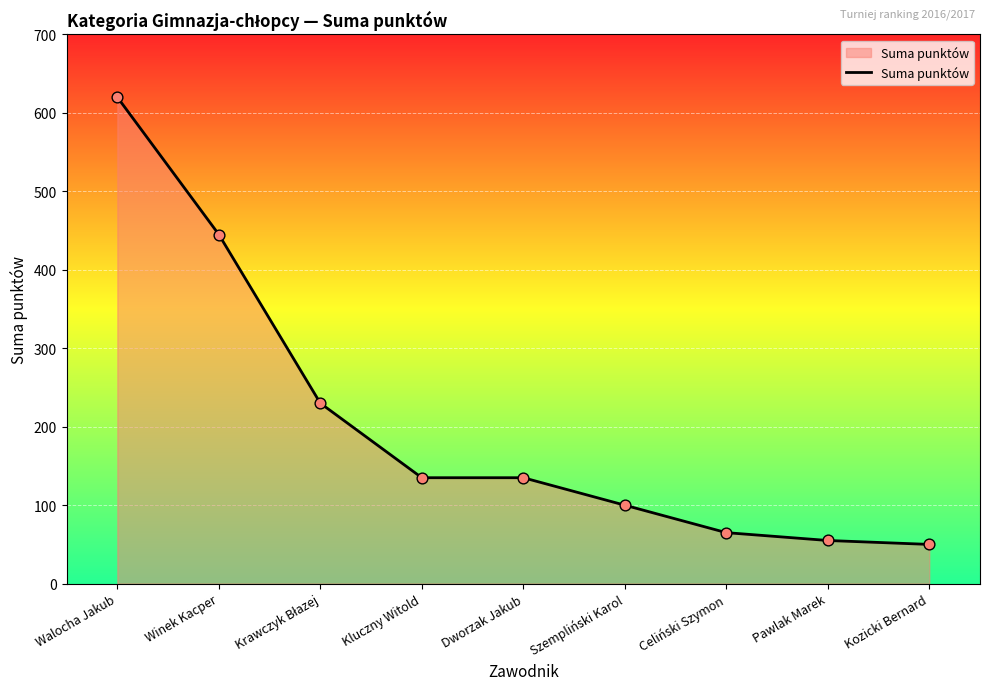

Between Walocha Jakub and Kozicki Bernard, which is larger?

Walocha Jakub